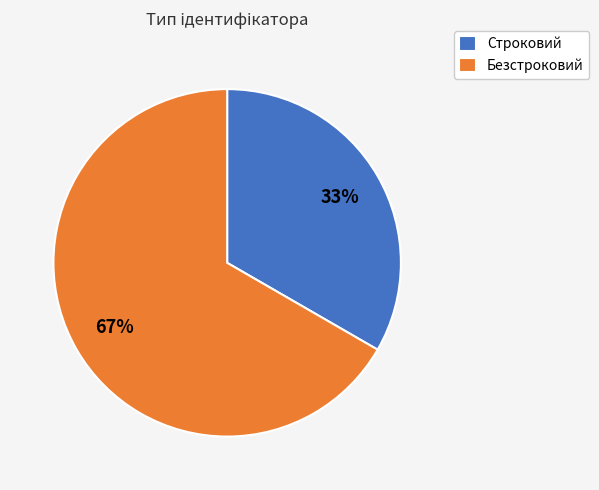

To the nearest percent, what percentage of the pie is Строковий?

33%